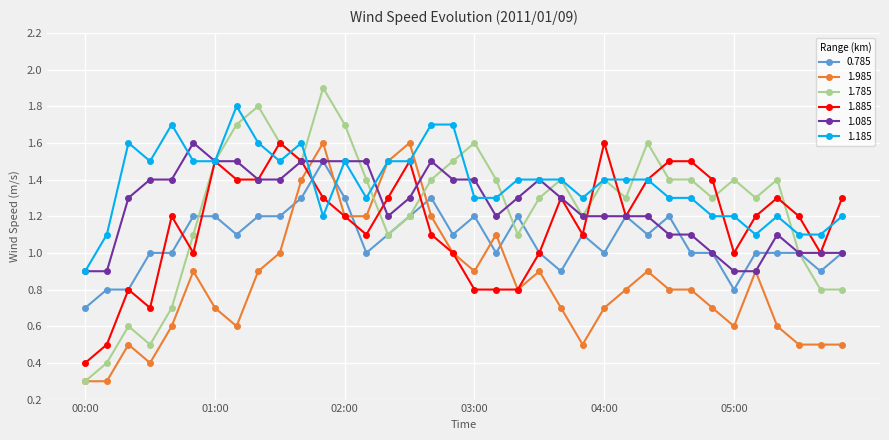

True or false: 1.185 has more than 1 points higher than both neighbors.

True